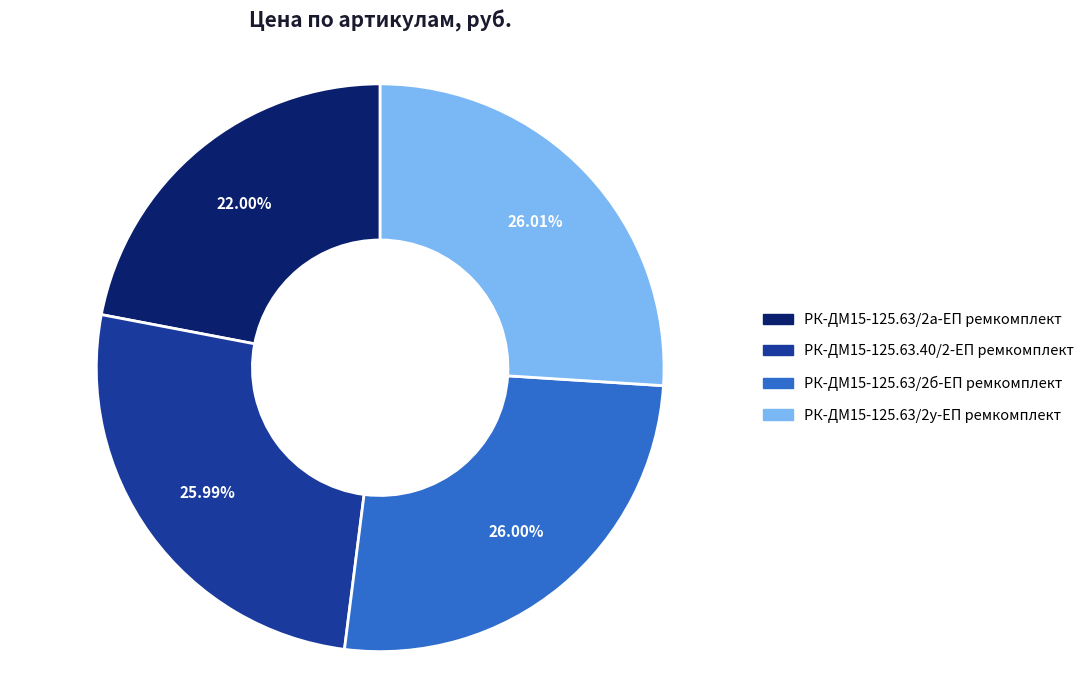

Is it true that РК-ДМ15-125.63/2у-ЕП ремкомплект is 31% of the pie?

False